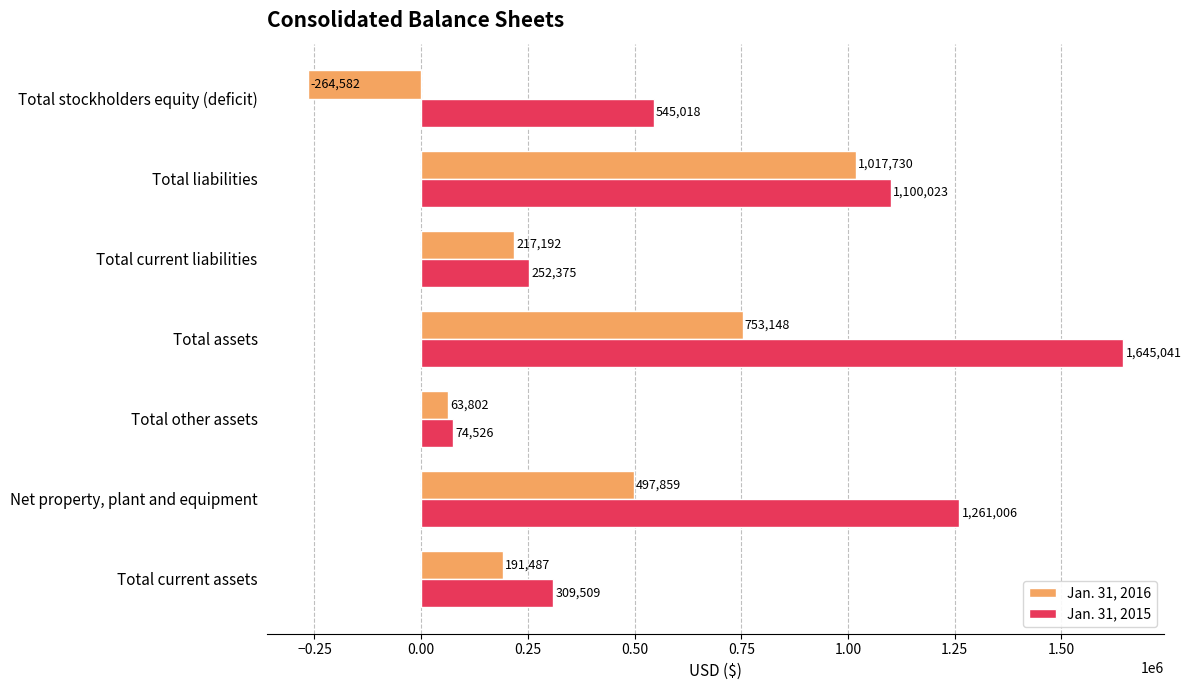

Which category has the lowest value across all series?

Total stockholders equity (deficit)